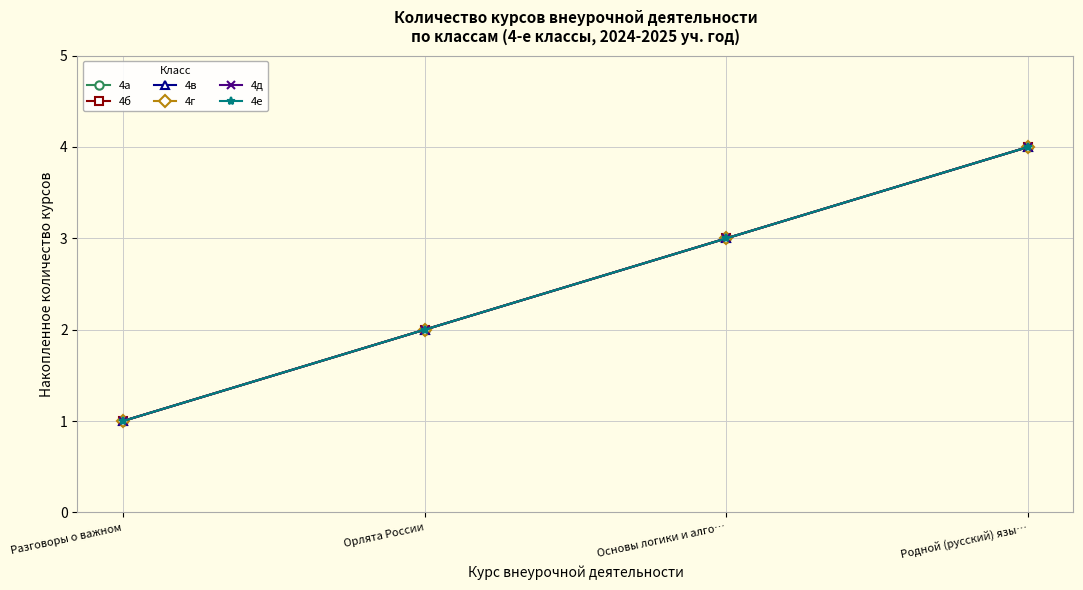

Is this an area chart (filled region under the line)?

No